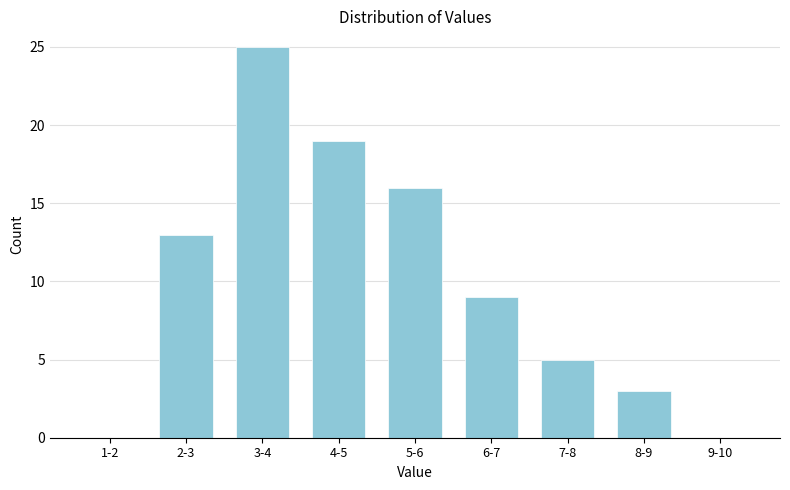

Reading left to right, what are all the values shown in this chart?

1-2=0	2-3=13	3-4=25	4-5=19	5-6=16	6-7=9	7-8=5	8-9=3	9-10=0